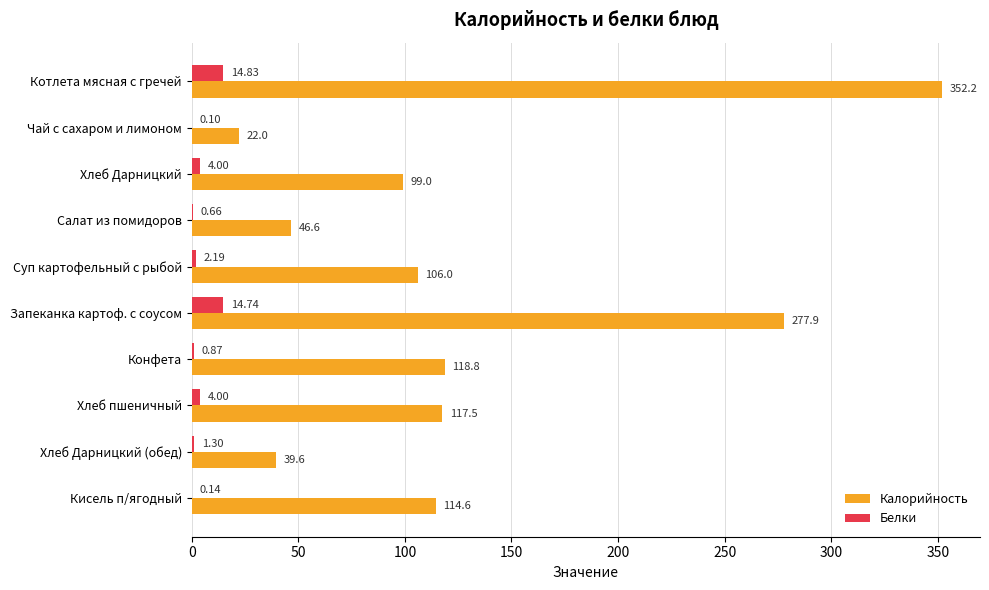

How many values in the Белки series exceed 2?

5